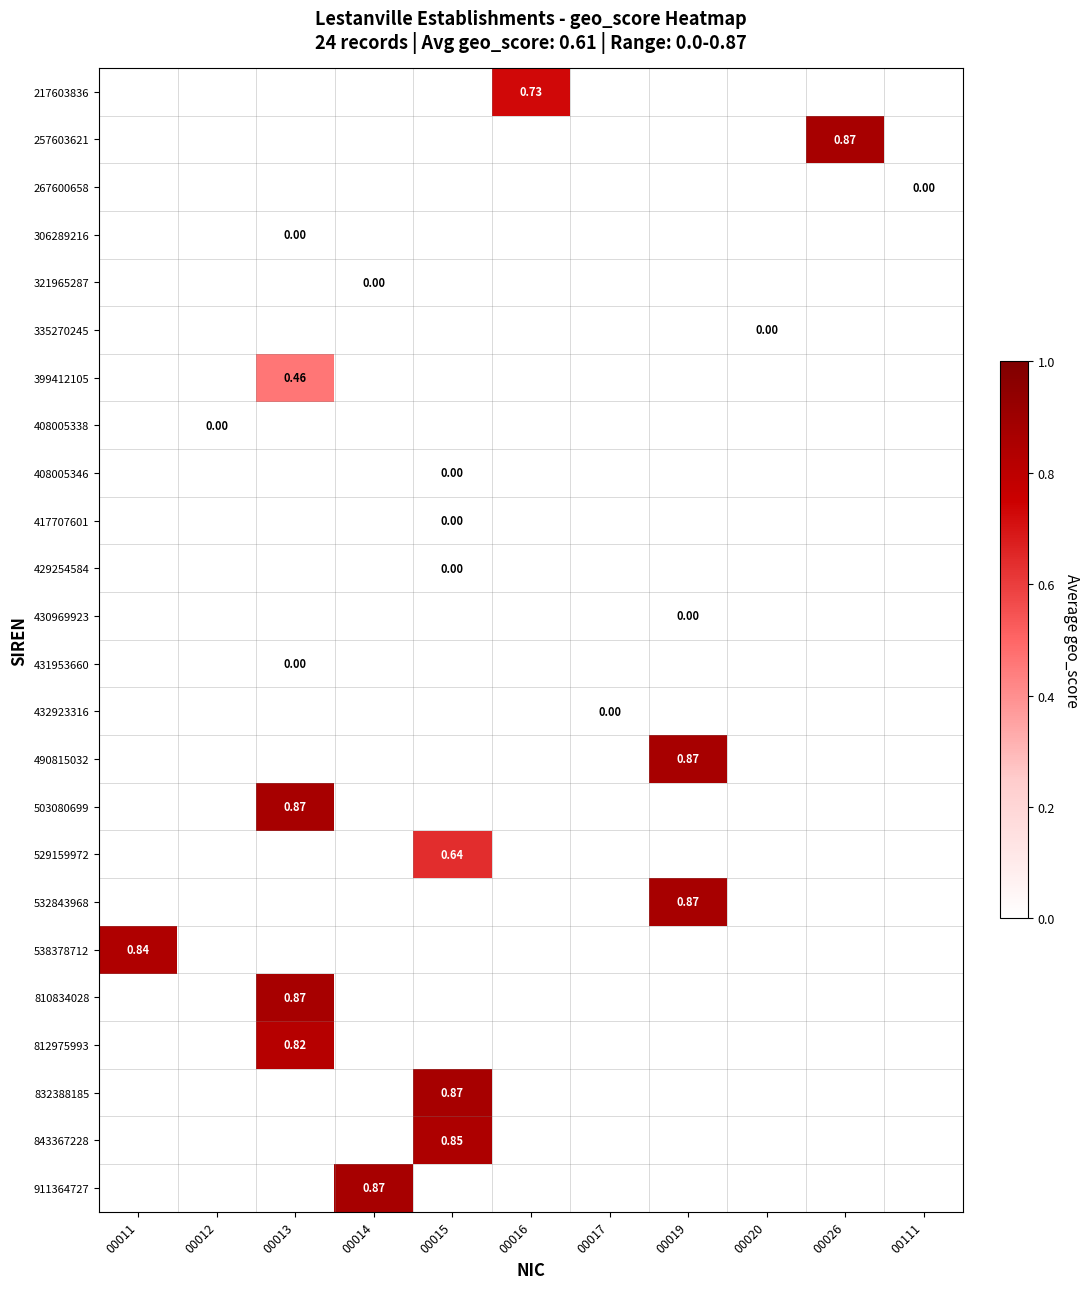

How many data points does each series have?

11